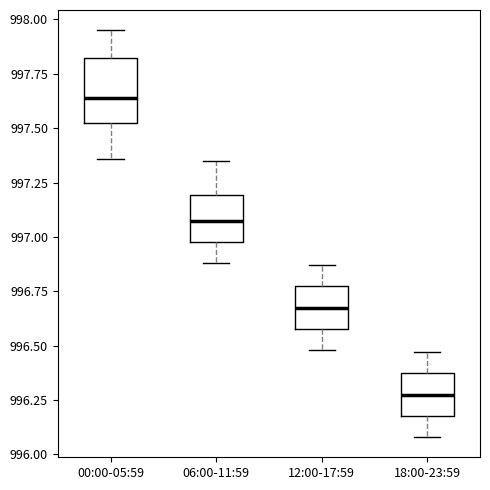

Reading left to right, read every box against the y-axis: the position of its median line, the range the box covers, and the ends of its whiskers. The values are not printed on the chart, so give them approximately, as read against the axis.

00:00-05:59: median 997.65, box 997.50 to 997.80, whiskers 997.35 to 997.95
06:00-11:59: median 997.10, box 997.00 to 997.20, whiskers 996.90 to 997.35
12:00-17:59: median 996.70, box 996.60 to 996.75, whiskers 996.50 to 996.85
18:00-23:59: median 996.30, box 996.20 to 996.35, whiskers 996.10 to 996.45